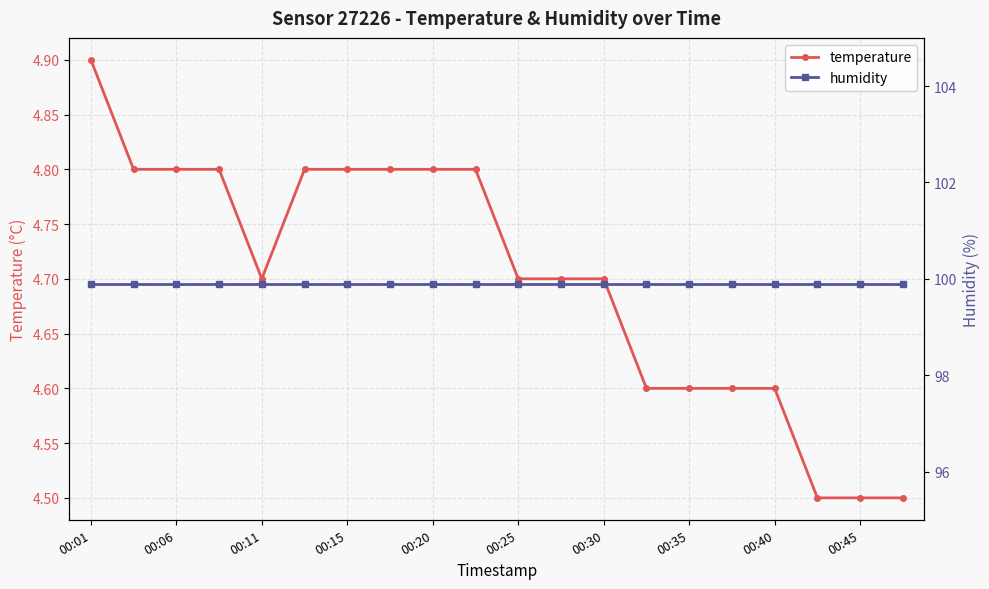

Count the temperature values in the range 4 to 5.

20